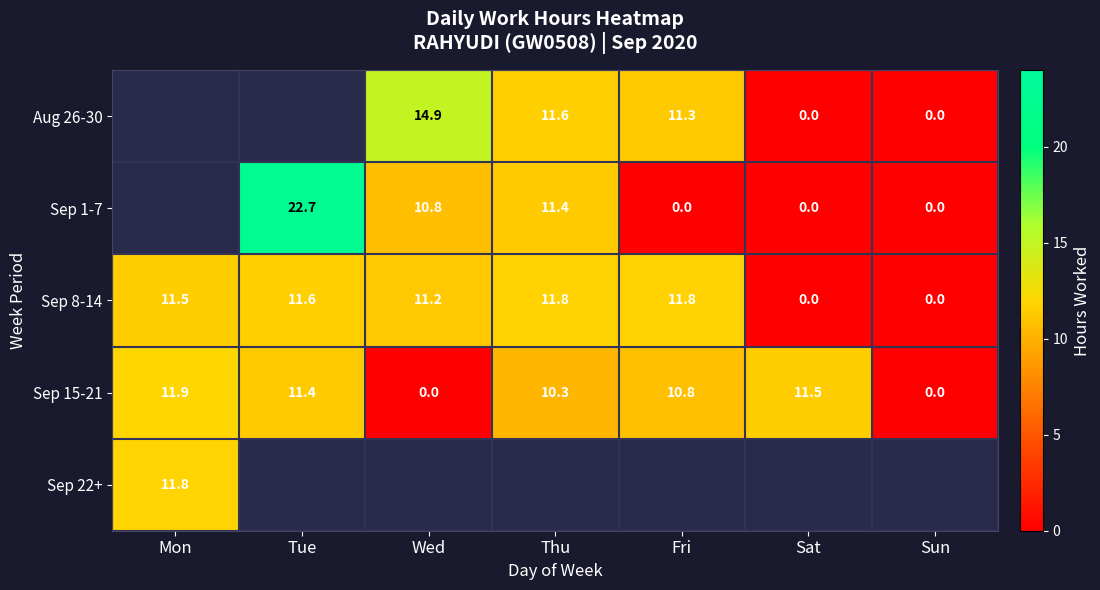

How many data points does each series have?

7